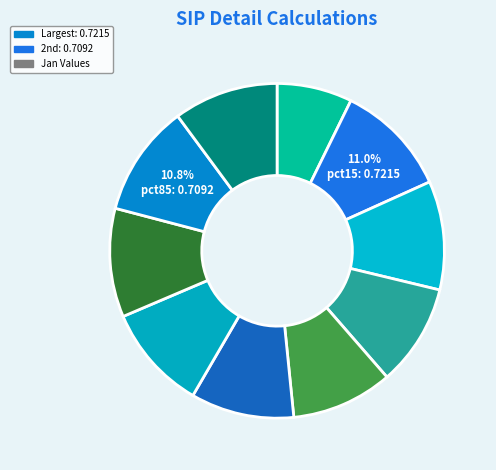

How many segments does this pie chart have?

10